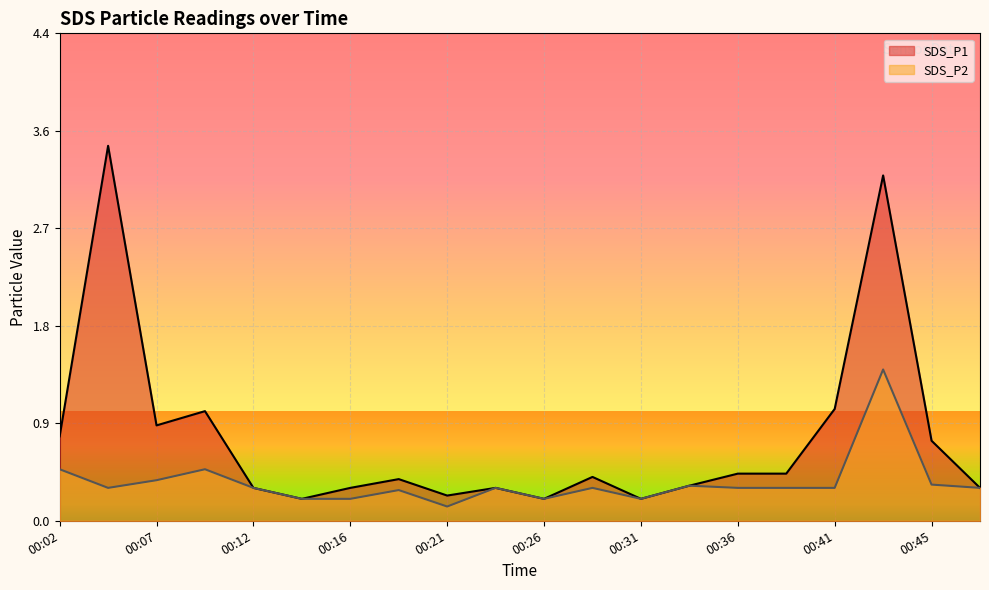

Which series changed the most between 00:26 and 00:33?

SDS_P1